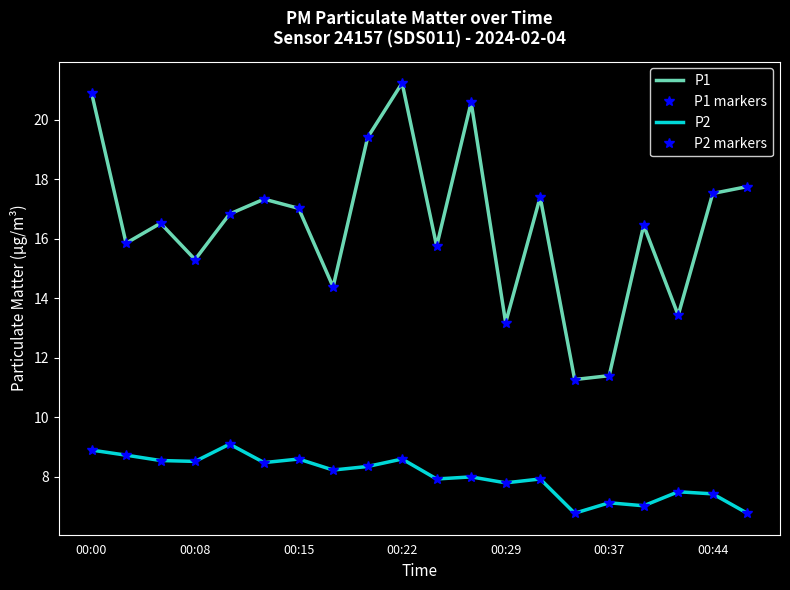

True or false: P2 and P2 markers intersect in this chart.

False